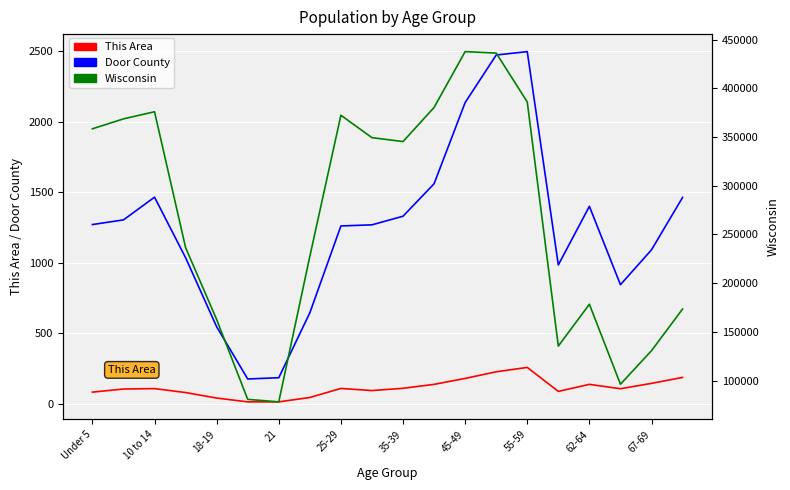

What are all the series names shown in the legend?

This Area, Door County, Wisconsin